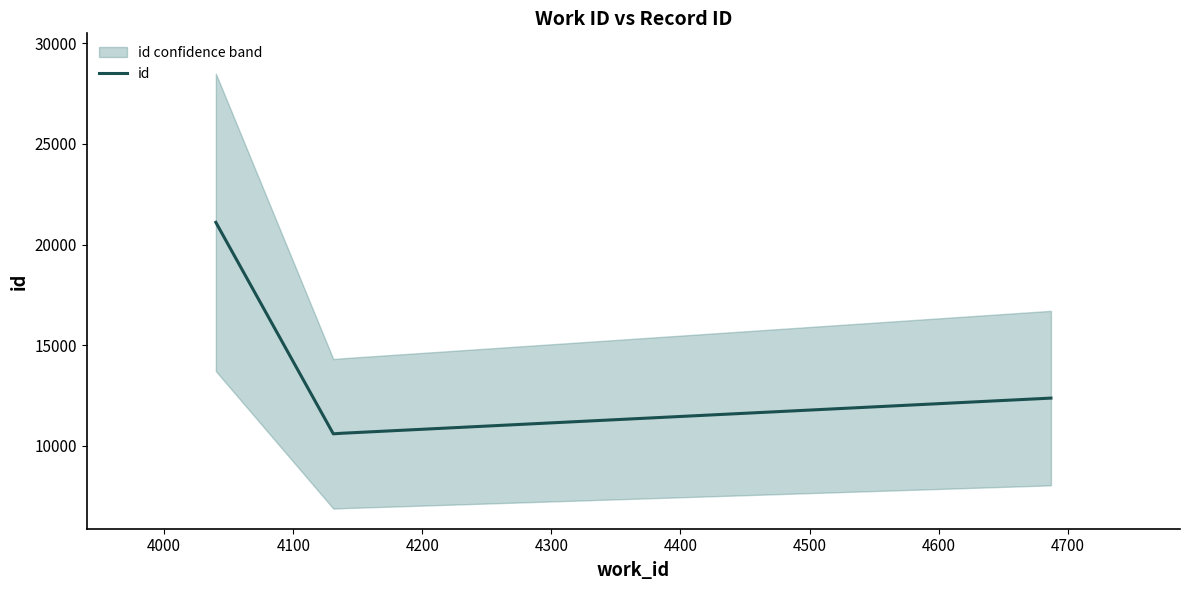

Reading left to right, extract all data points from this chart.

21100	10602	10632	12376